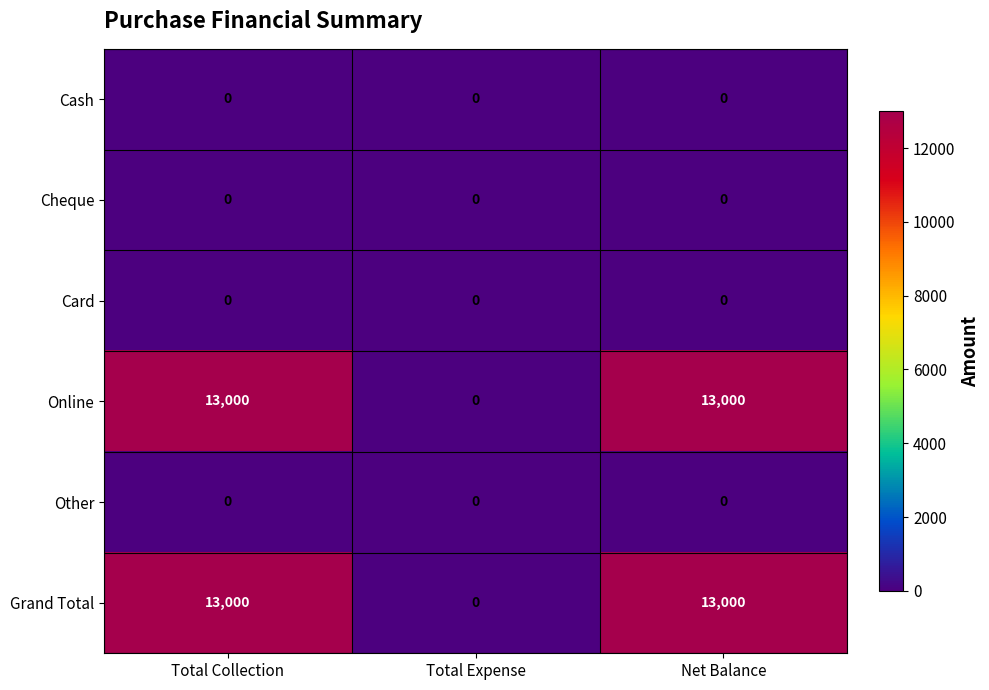

What is the spread (max minus min) of values at Net Balance?

13000